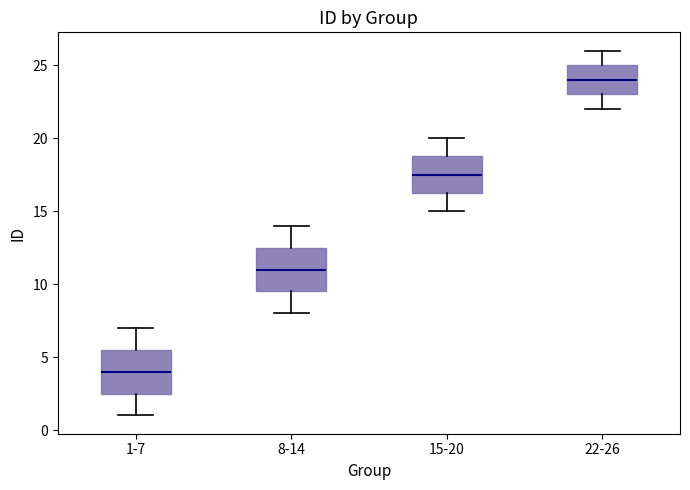

Reading left to right, read every box against the y-axis: the position of its median line, the range the box covers, and the ends of its whiskers. The values are not printed on the chart, so give them approximately, as read against the axis.

1-7: median 4.0, box 2.5 to 5.5, whiskers 1.0 to 7.0
8-14: median 11.0, box 9.5 to 12.5, whiskers 8.0 to 14.0
15-20: median 17.5, box 16.5 to 19.0, whiskers 15.0 to 20.0
22-26: median 24.0, box 23.0 to 25.0, whiskers 22.0 to 26.0